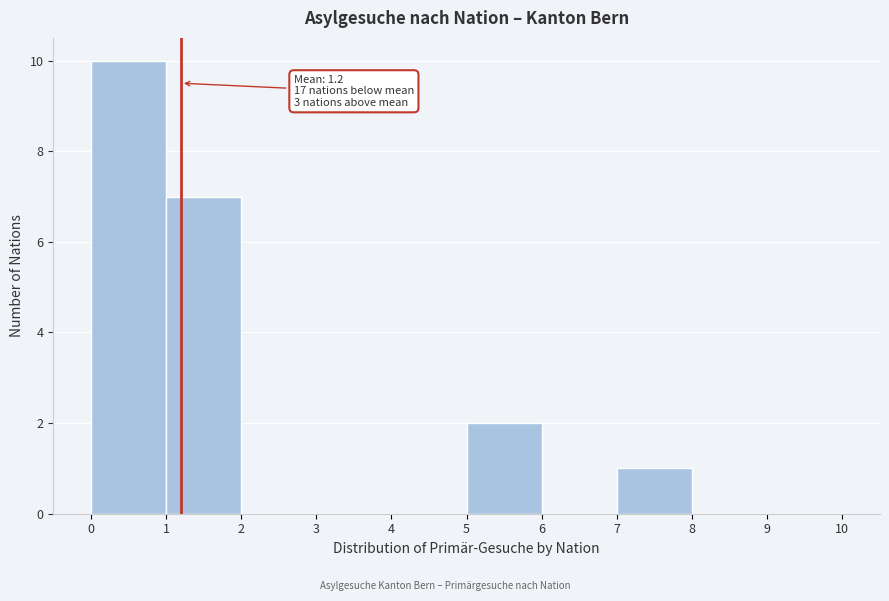

Which range on the x-axis has the tallest bar?

0 to 1